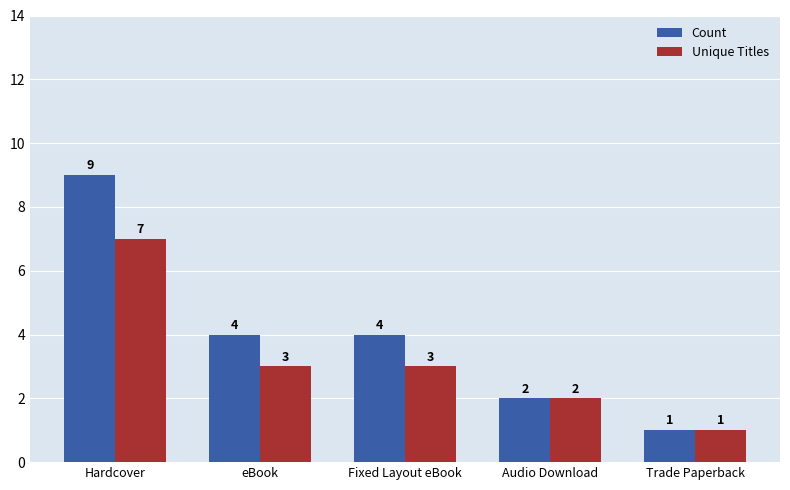

List the series in order of their peak value, lowest first.

Unique Titles, Count